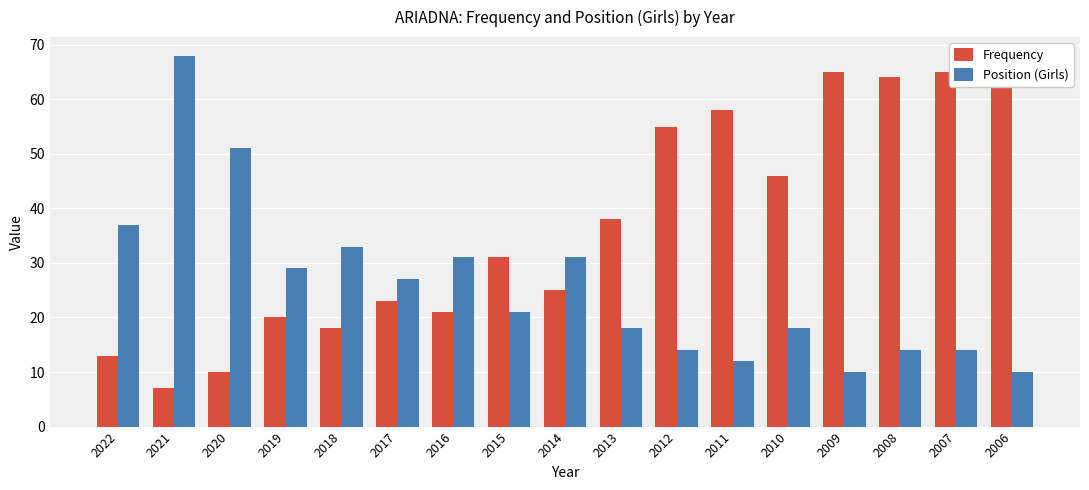

At which category does the chart reach its peak across all series?

2006